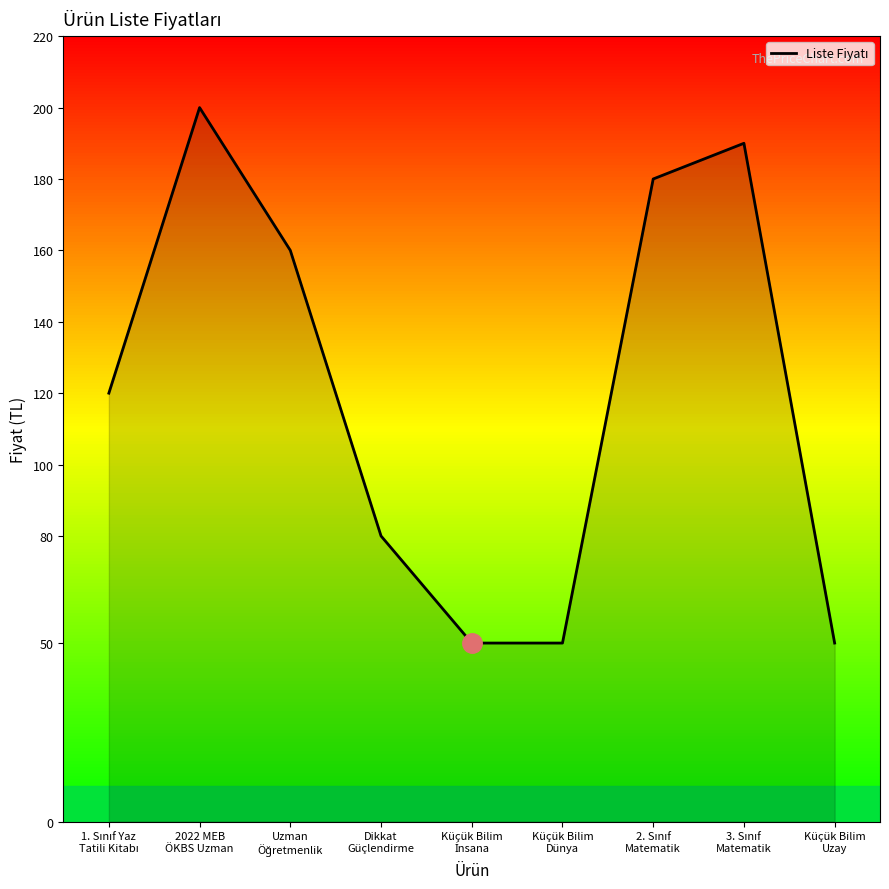

What is the minimum value shown in the chart?

50